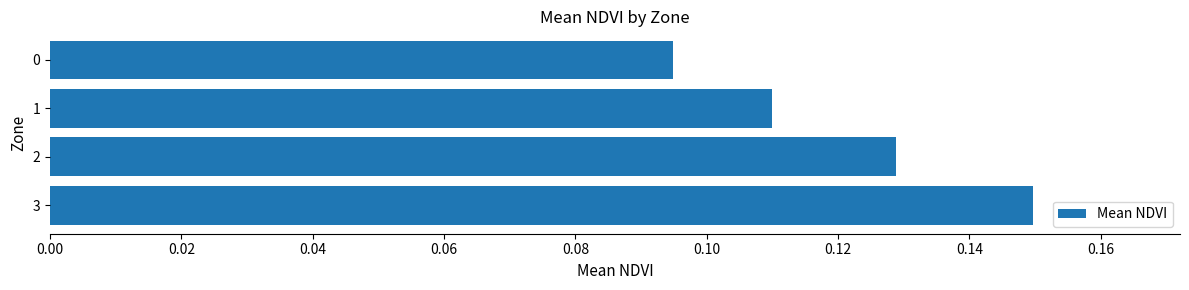

Which label corresponds to the smallest value in the chart?

0